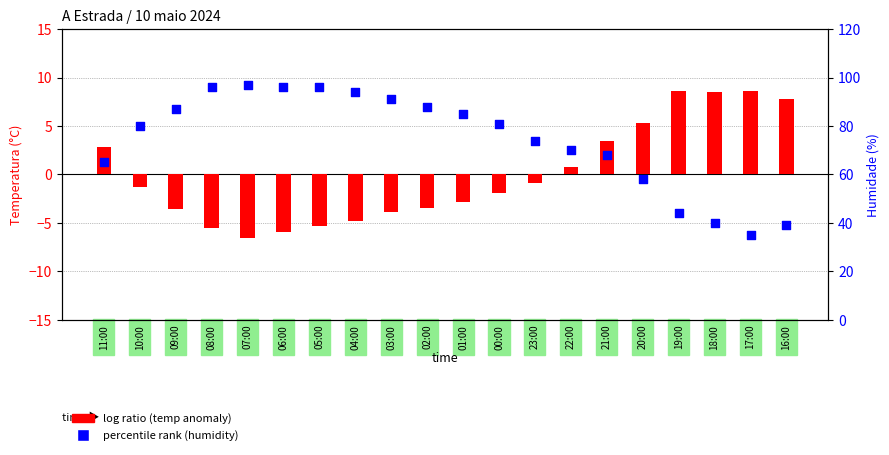

Is the value of log ratio (temp anomaly) at 22:00 greater than the value of percentile rank (humidity) at 19:00?

No